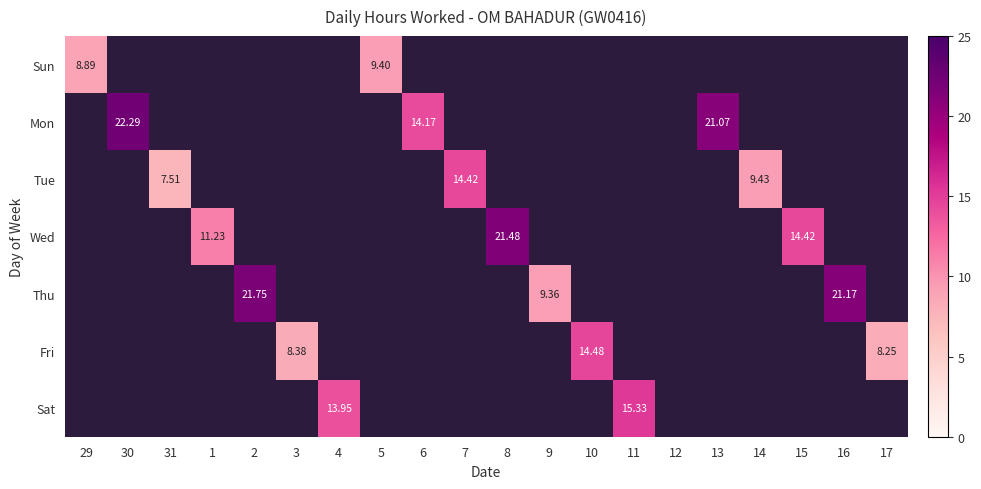

How many series are shown in this chart?

7